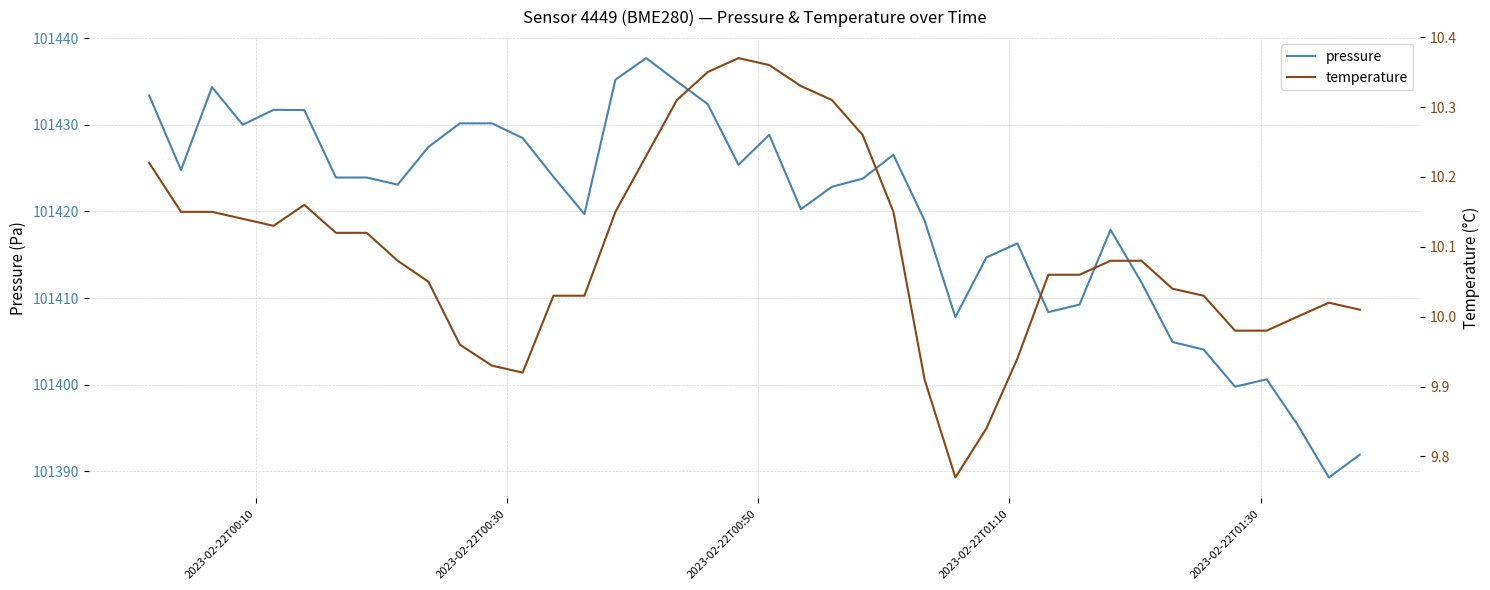

What is the sum of all temperature values?

403.8